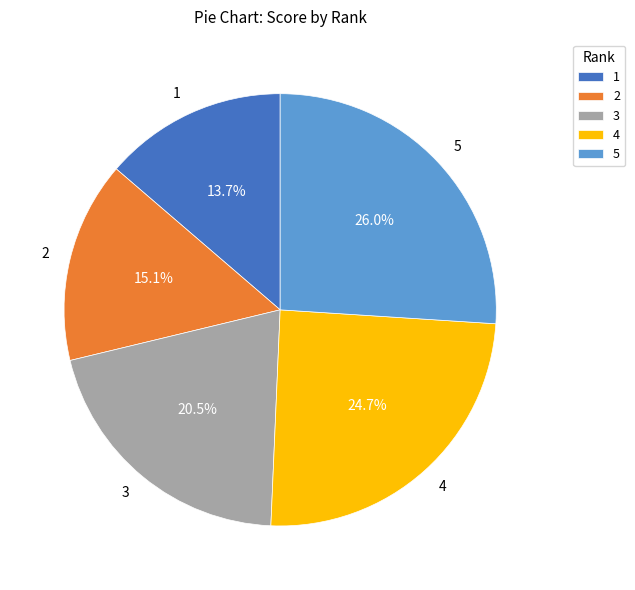

What percentage is the 4 slice, to the nearest percent?

25%